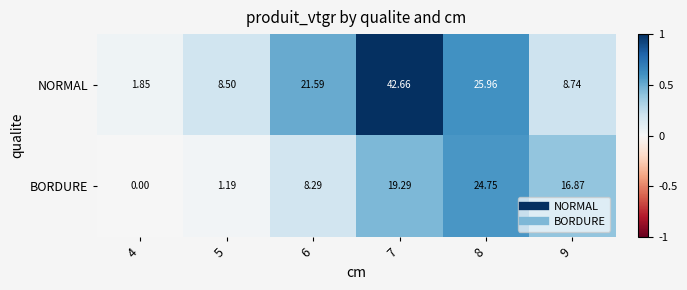

Which series has the largest total across all categories?

NORMAL